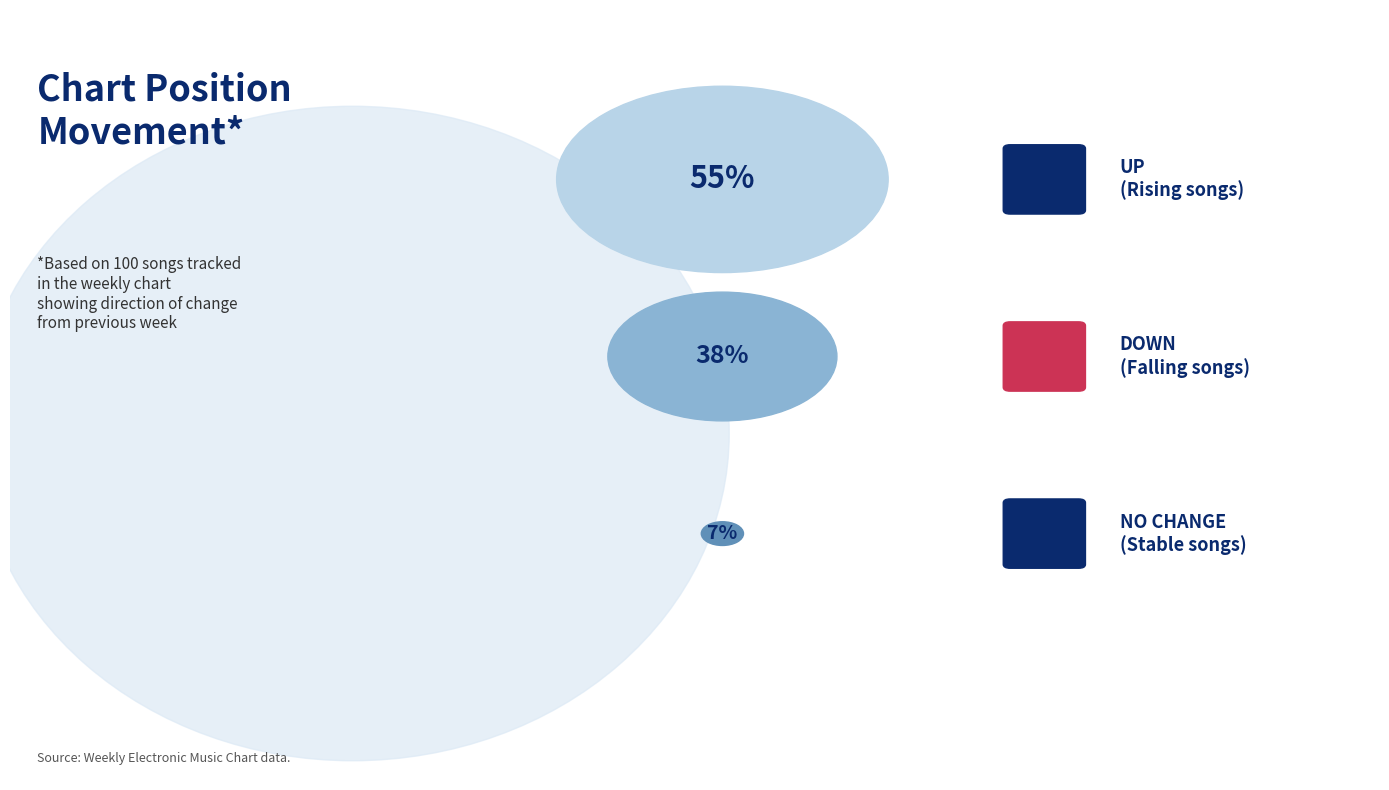

What is the change in value from up to down?

-17